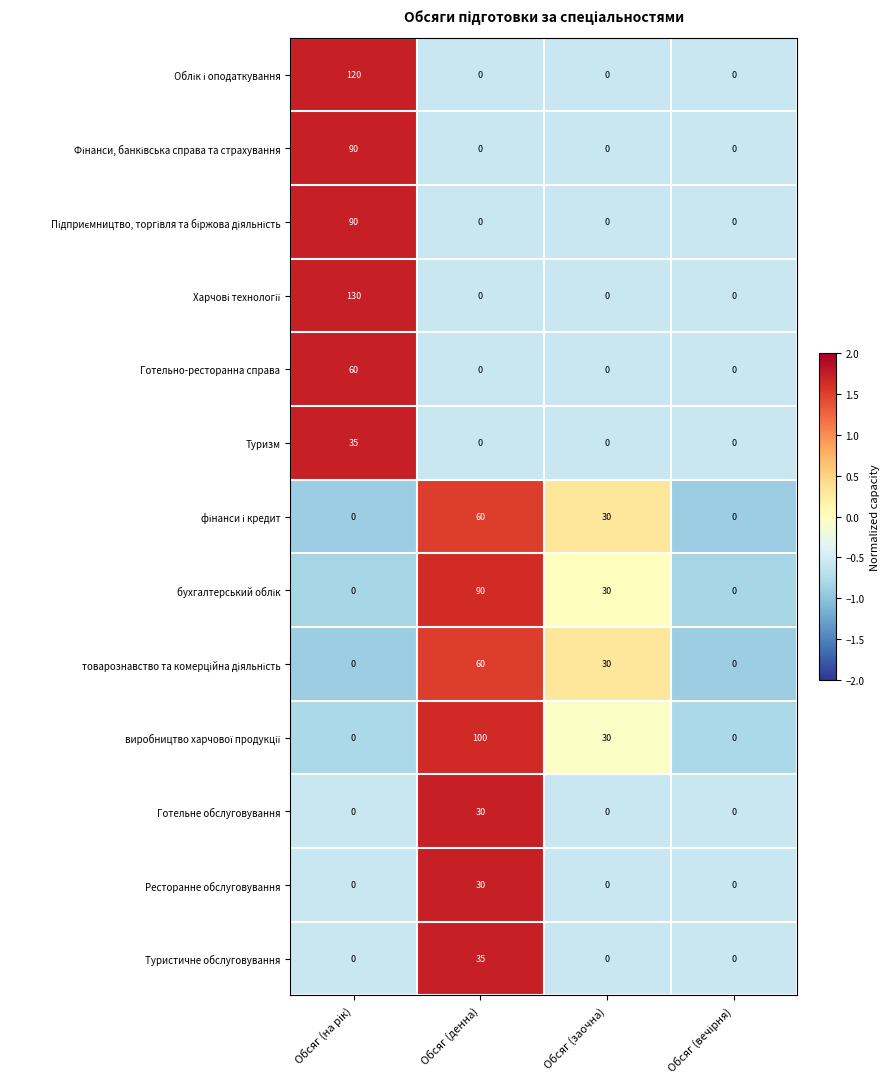

What is the total value across all series at Обсяг (заочна)?

120